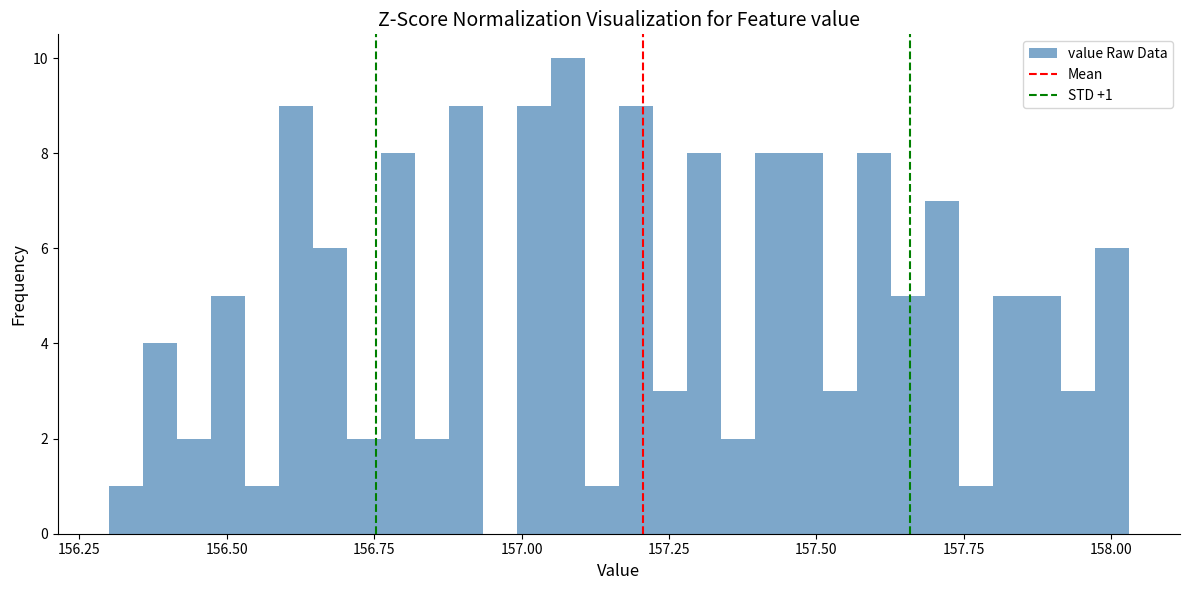

Read against the x-axis, roughly where is the centre of the tallest bar?

157.10